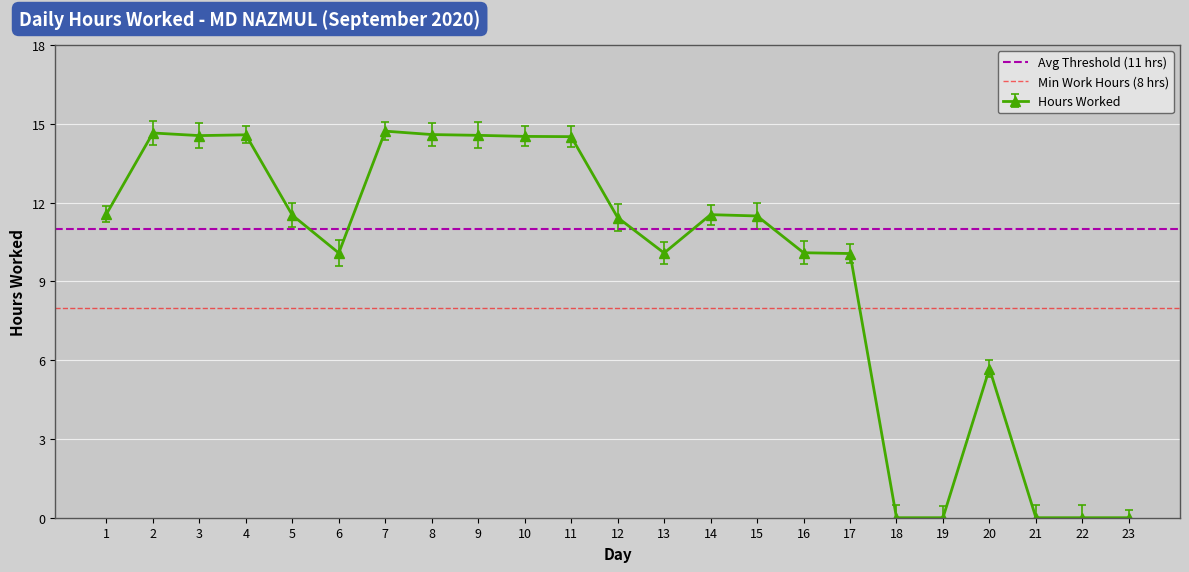

True or false: Min Work Hours (8 hrs) has a value of 6 at 1.

False